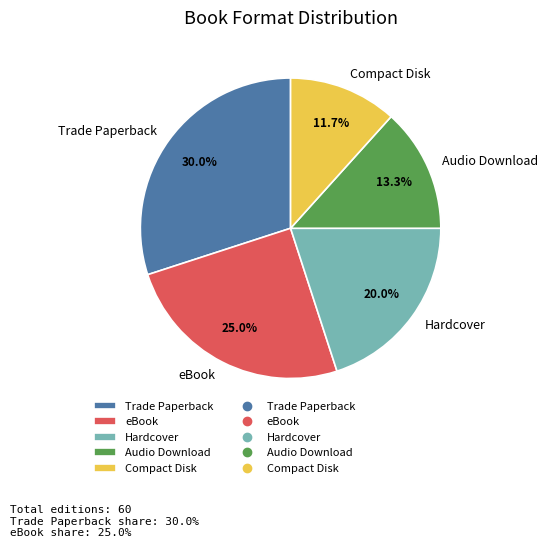

To the nearest percent, what is the difference between the eBook and Hardcover slice percentages?

5%